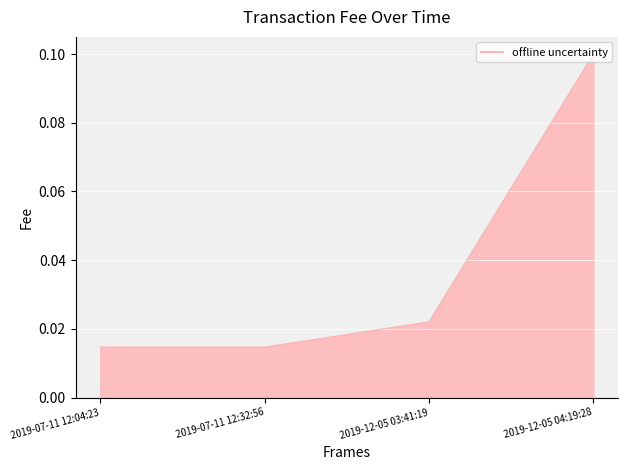

Is it true that the value at 2019-12-05 03:41:19 is 0.0?

True